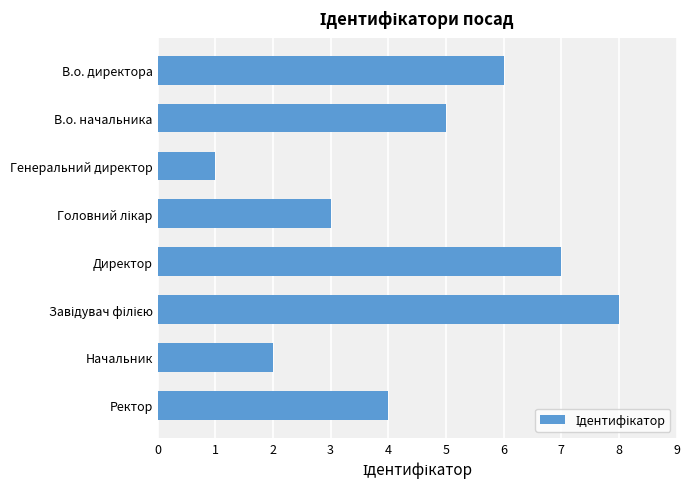

The chart shows a value of 6 at Ректор. True or false?

False